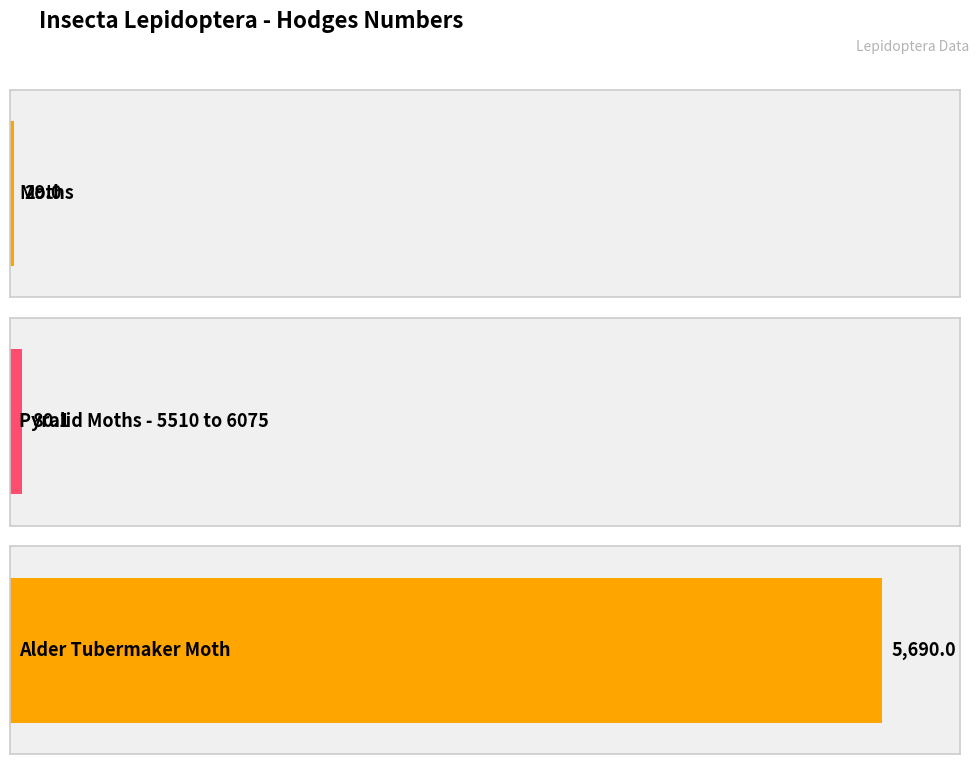

Rank the categories by value from highest to lowest.

Alder Tubermaker Moth, Pyralid Moths - 5510 to 6075, Moths